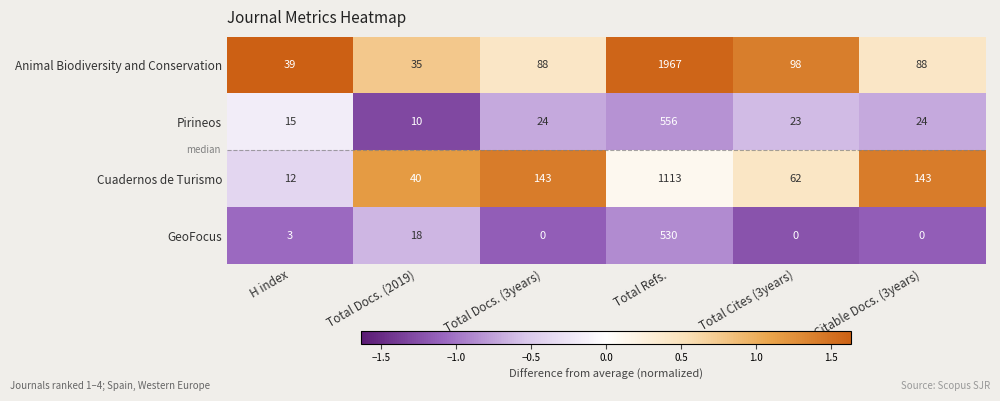

Is it true that Pirineos equals 311 at Total Refs.?

False